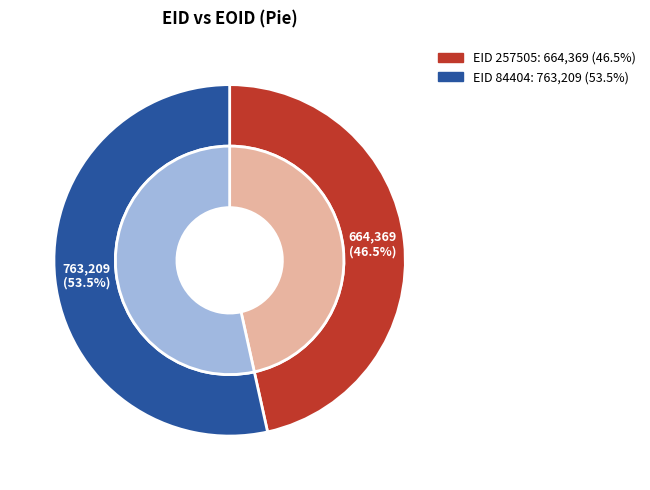

To the nearest percent, what percentage of the pie is 257505?

47%